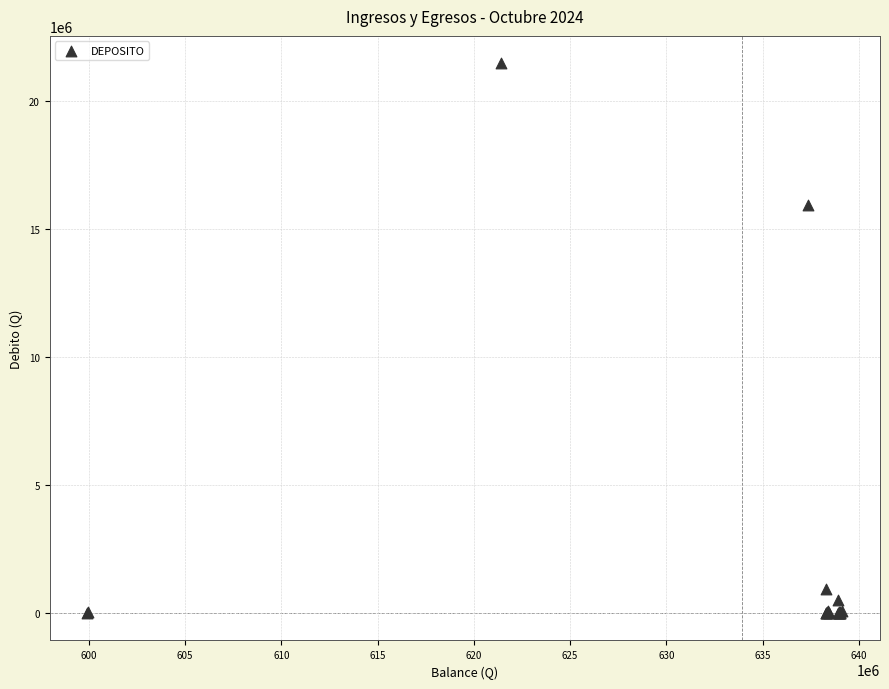

What Y value in the scatter plot is closest to 10725095?

15918690.0